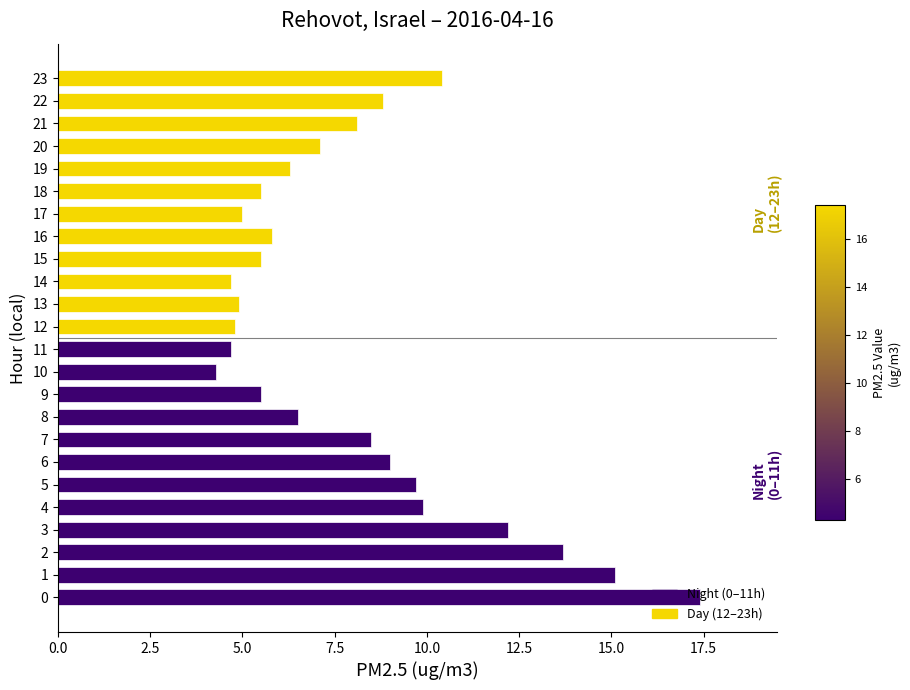

True or false: Day (12–23h) has a value of 10.0 at 20.0.

False